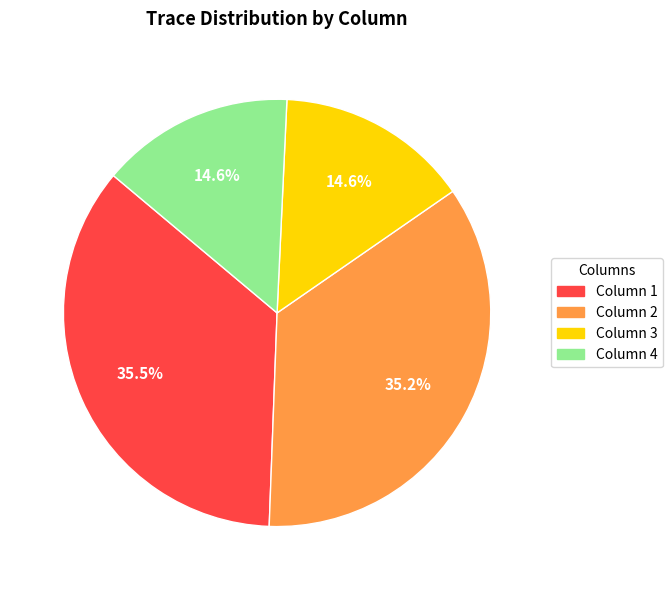

To the nearest percent, what percentage of the pie is Column 3?

15%